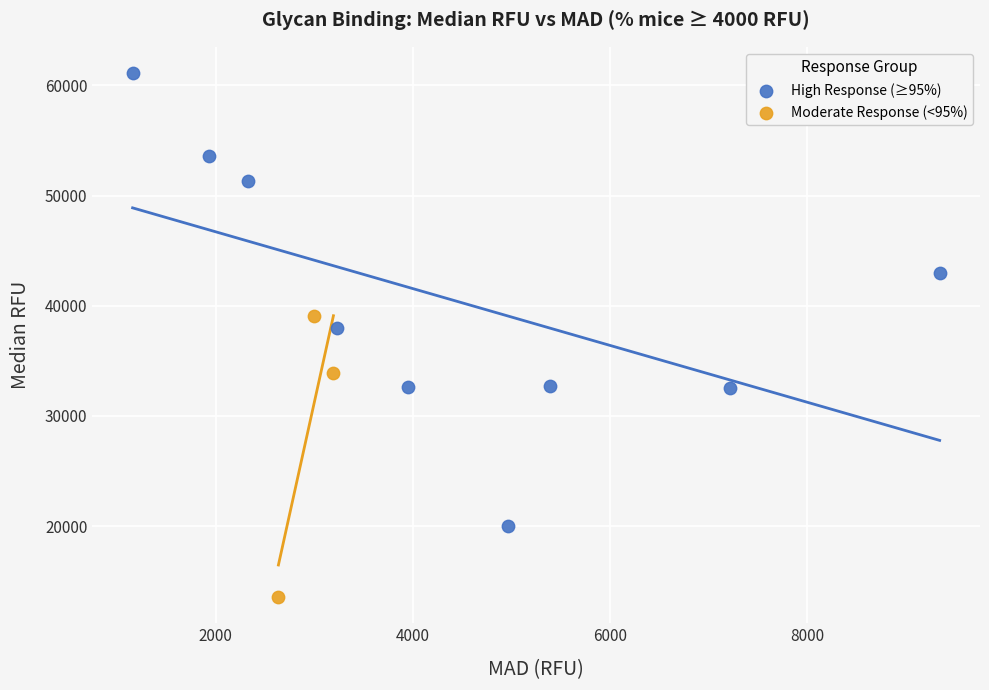

Which series has the largest Y range (max minus min)?

High Response (≥95%)